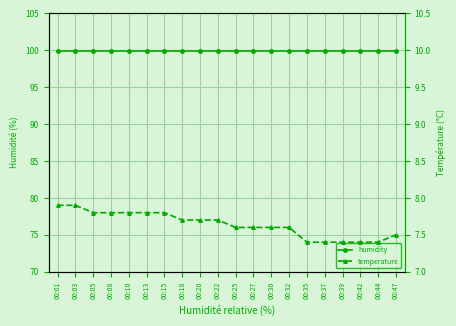

What is the sum of the humidity values at 00:44 and 00:37?

199.8